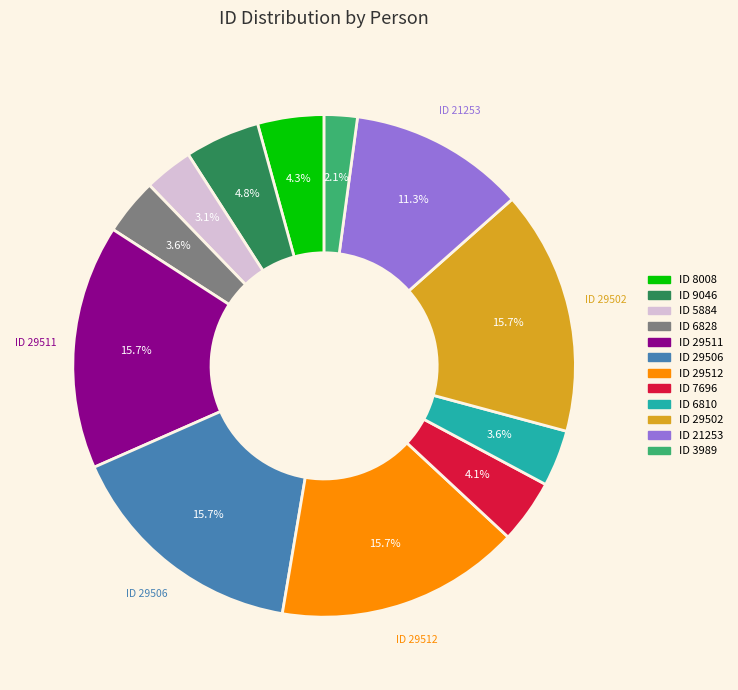

What percentage is NOT represented by ID 29502?

84.3%